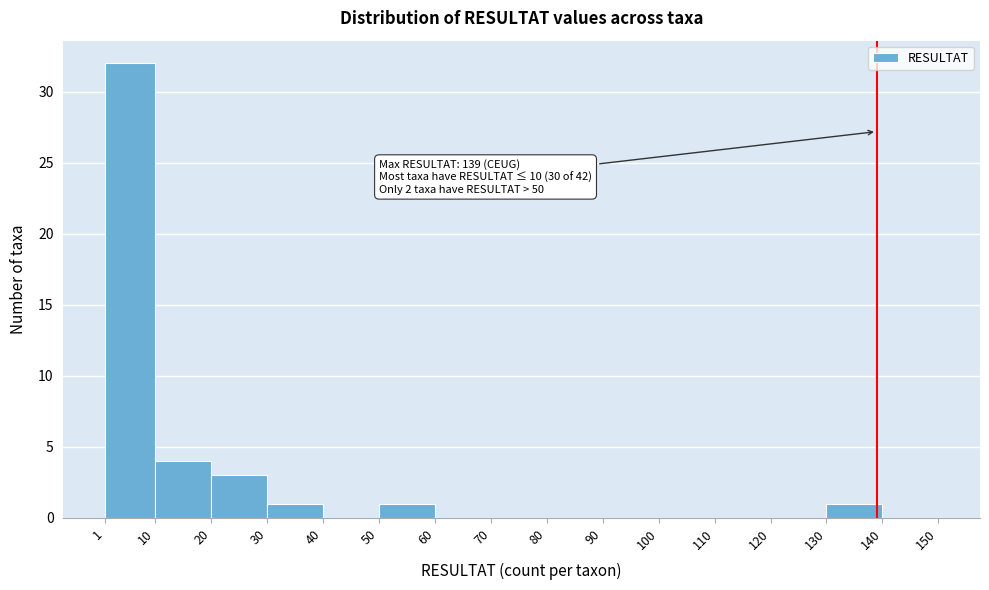

Over which range of the x-axis is the bar tallest?

1 to 10